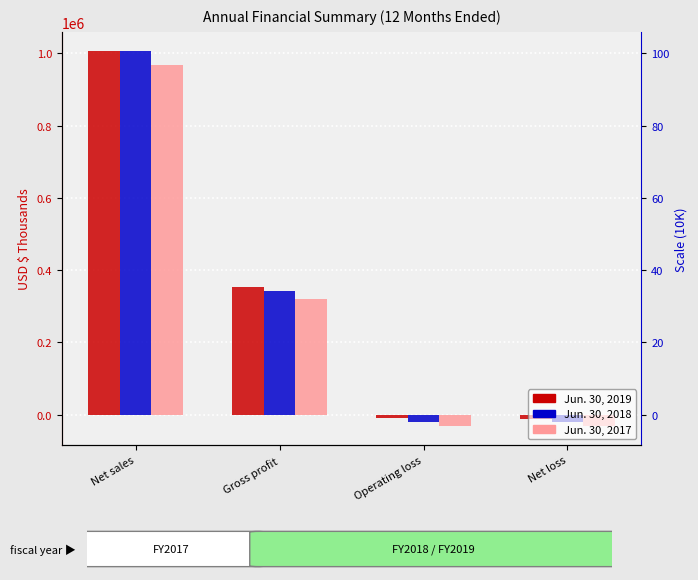

Reading left to right, list all the values displayed in this chart.

Jun. 30, 2019: 1007246	352315	-10525	-12440
Jun. 30, 2018: 1006332	340974	-20950	-21938
Jun. 30, 2017: 966665	320745	-32280	-32542